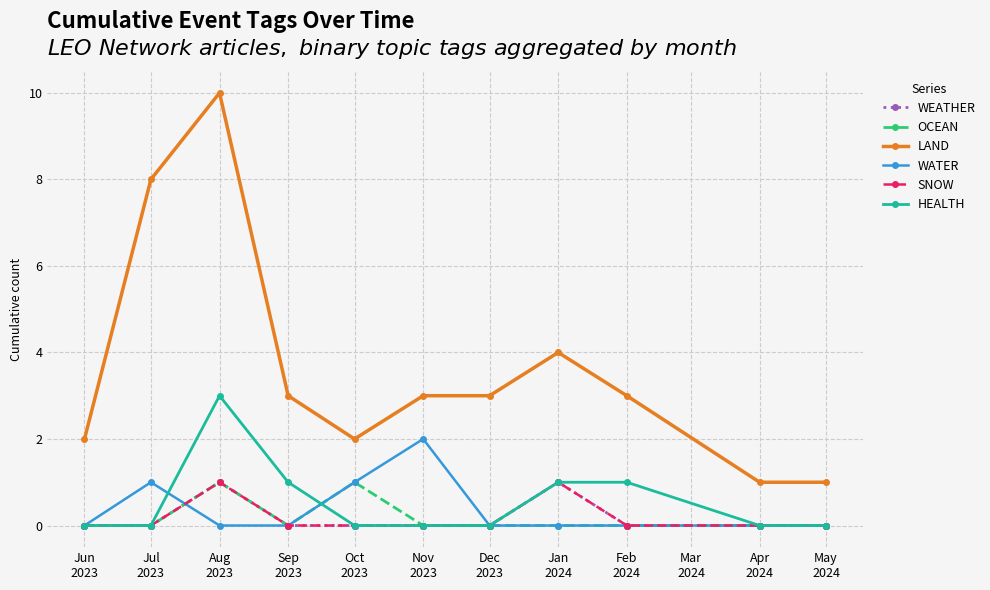

Which category has the lowest value in the WEATHER series?

Jun
2023